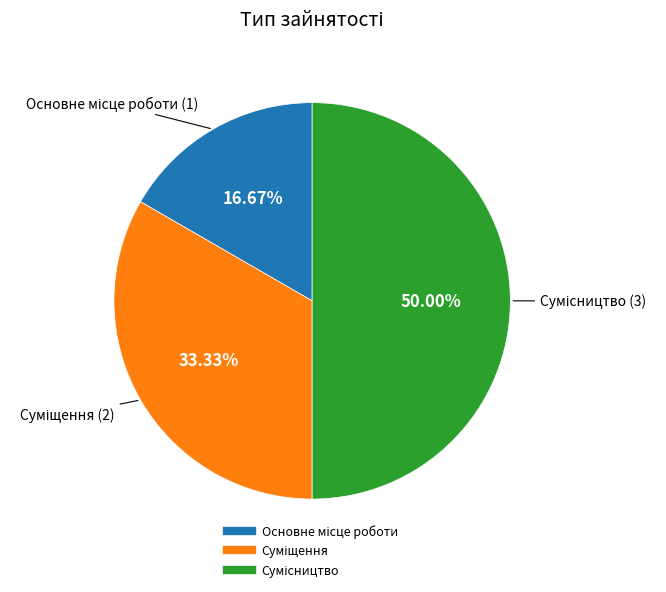

To the nearest percent, what is the combined percentage of Суміщення and Основне місце роботи?

50%